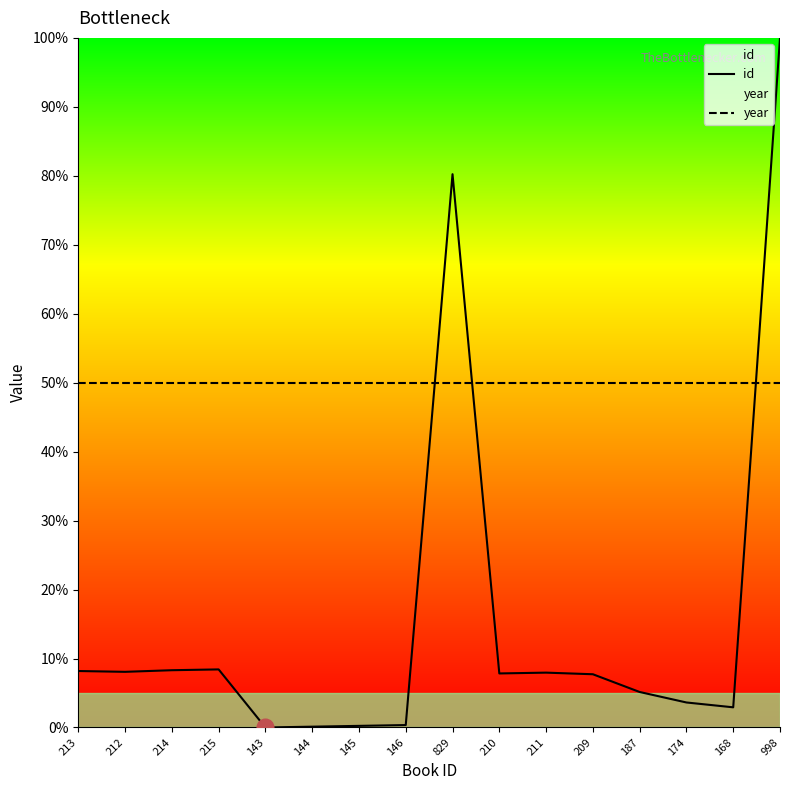

Which has a higher value, 210 or 212?

212